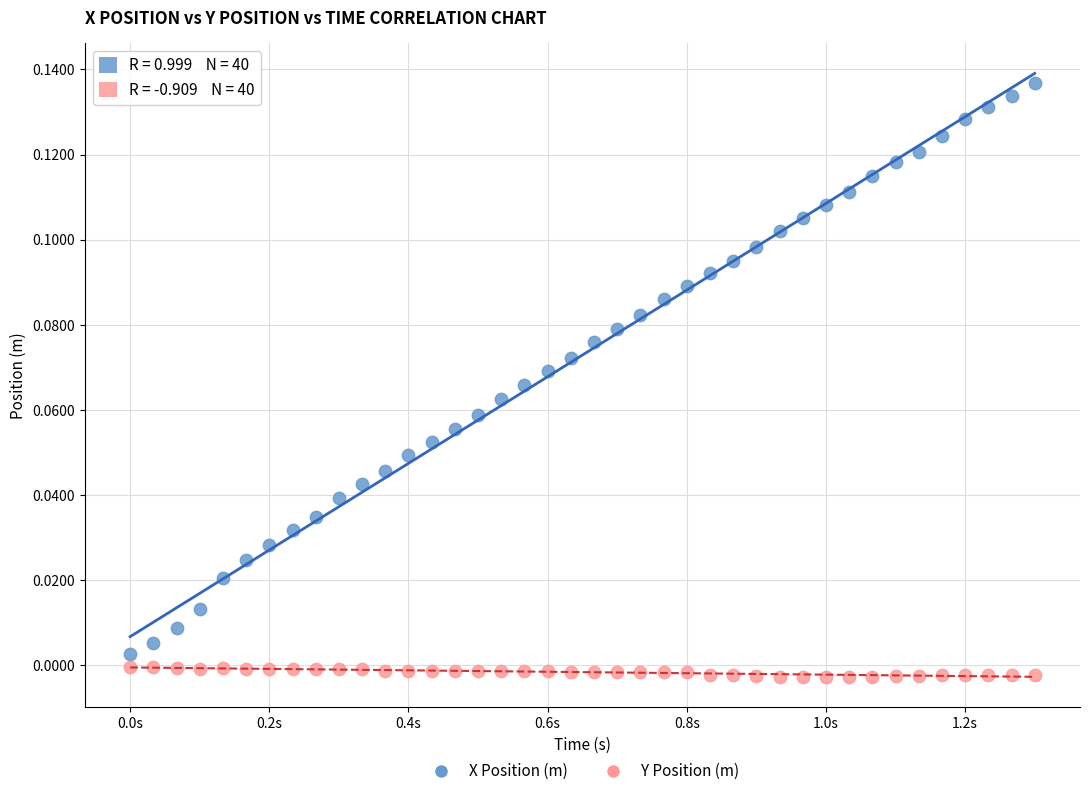

Which series contains the lowest Y value?

Y Position (m)